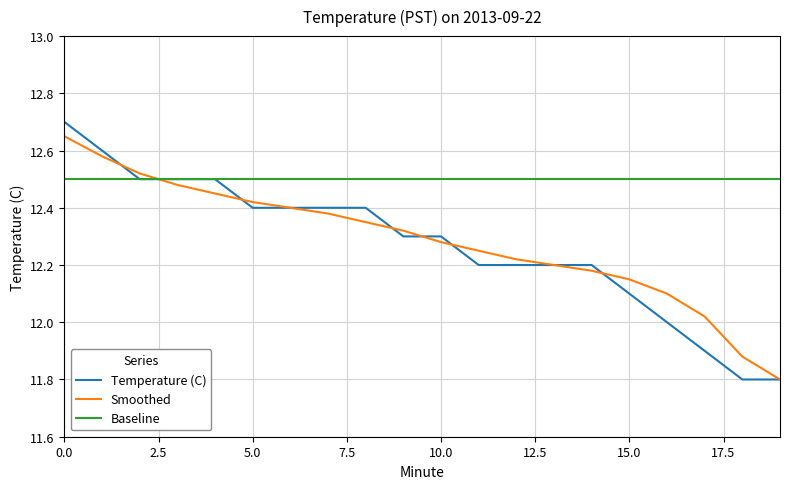

What is the smallest value displayed?

11.8